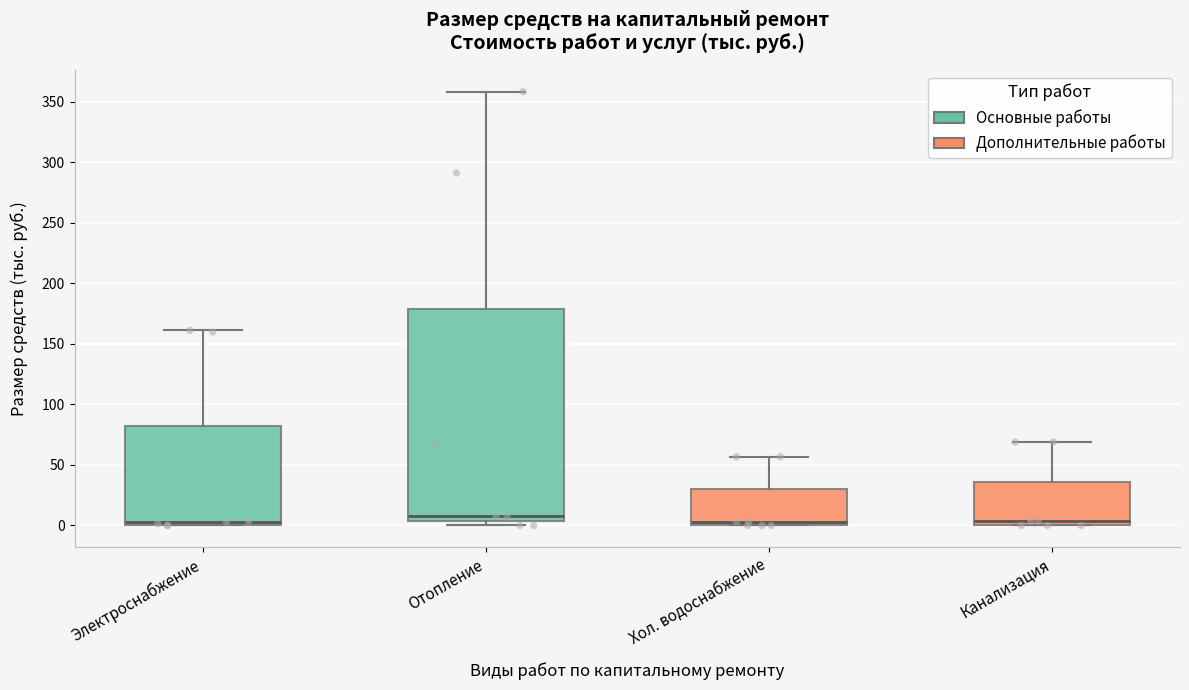

Reading left to right, transcribe this box plot: for each box, give where its median line is, the range the box spans, and where its two whiskers end, as read against the y-axis. The values are not printed on the chart, so give them approximately, as read against the axis.

Электроснабжение: median 5, box 0 to 80, whiskers 0 to 160
Отопление: median 10, box 5 to 180, whiskers 0 to 360
Хол. водоснабжение: median 5, box 0 to 30, whiskers 0 to 55
Канализация: median 5, box 0 to 35, whiskers 0 to 70